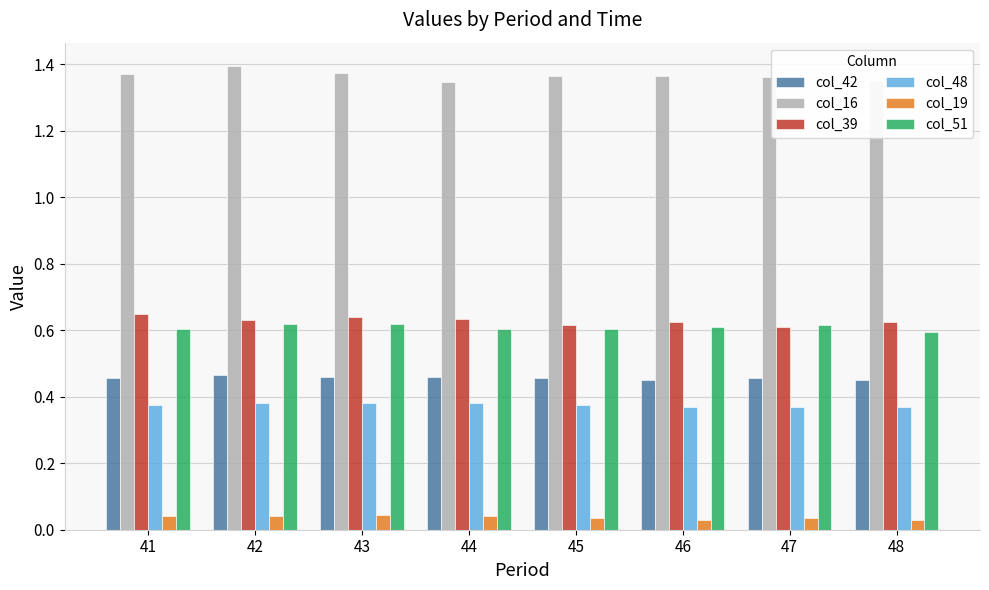

At which category does the chart reach its peak across all series?

42